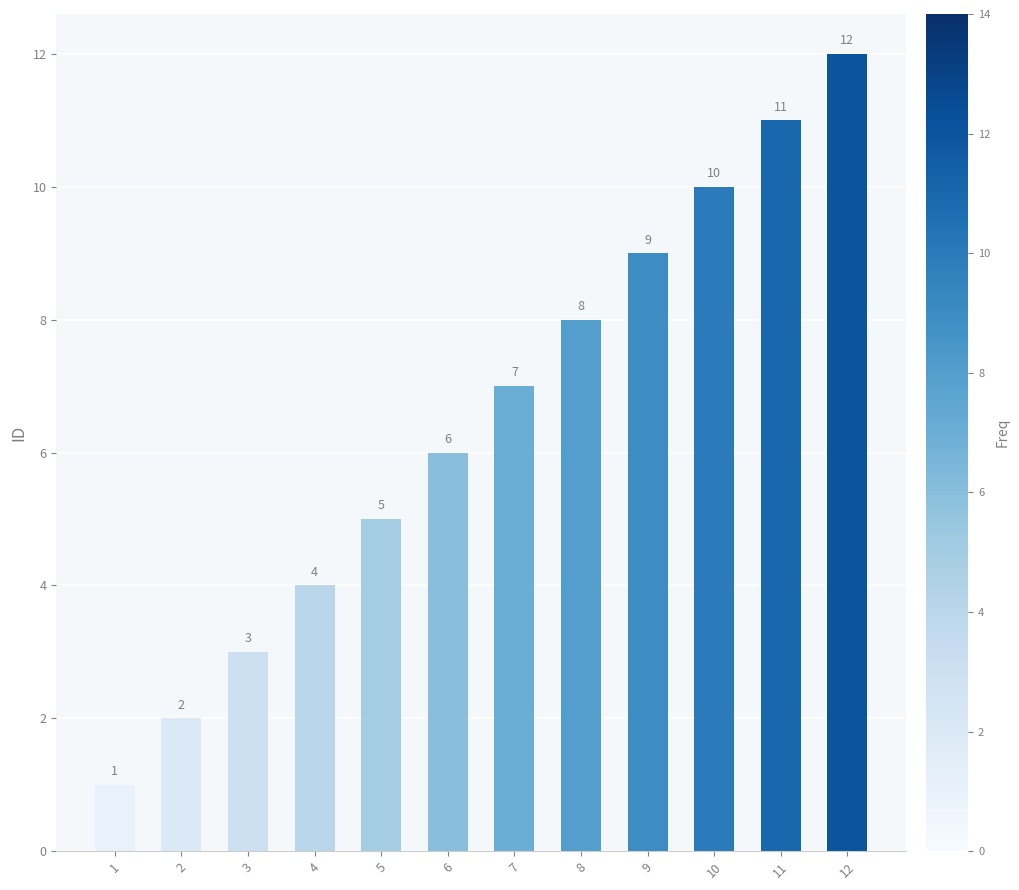

Which label corresponds to the largest value in the chart?

12